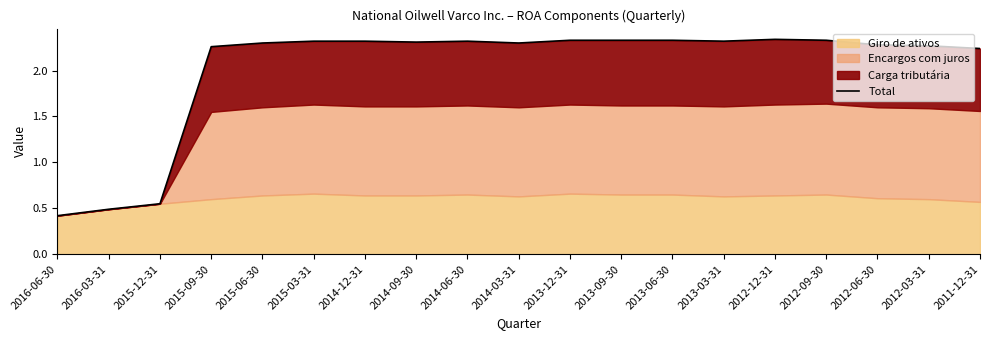

What is the label of the 6th point from the right?

2013-03-31